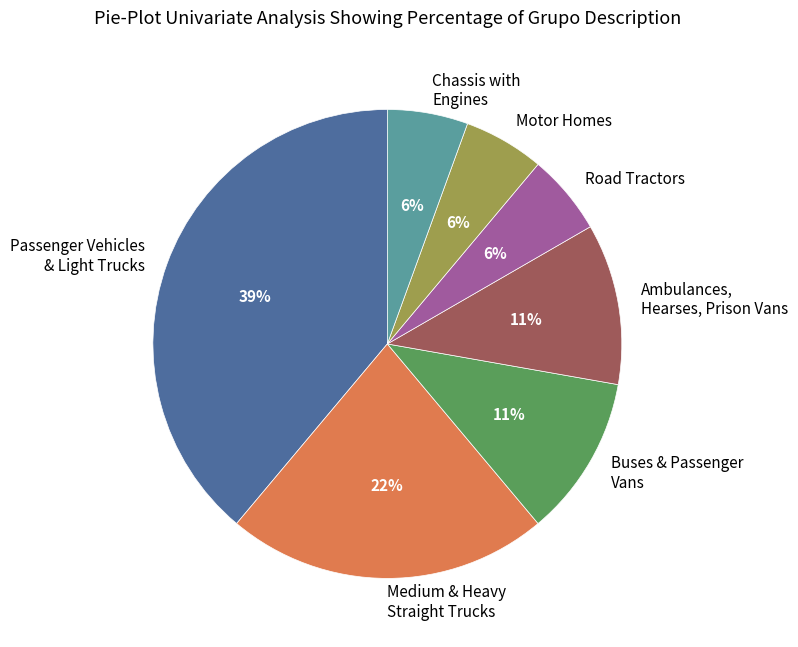

What is the ratio of the value at Motor Homes to the value at Ambulances, Hearses, Prison Vans?

0.5